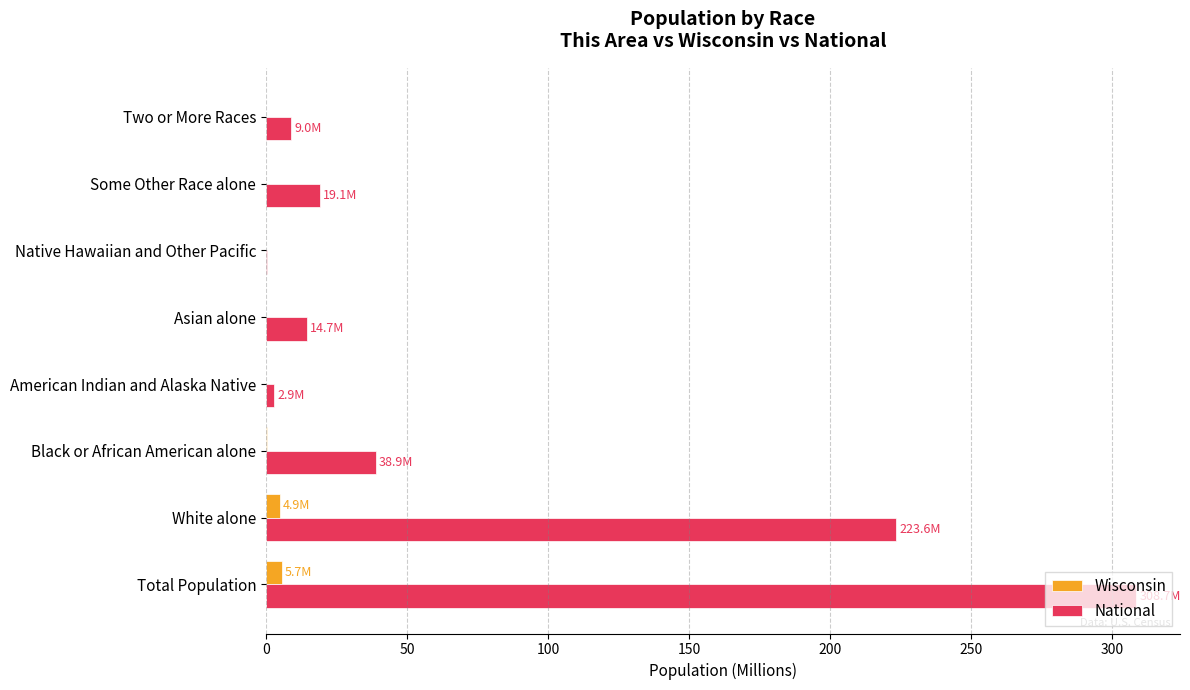

Is it true that National equals 308.7 at Total Population?

True